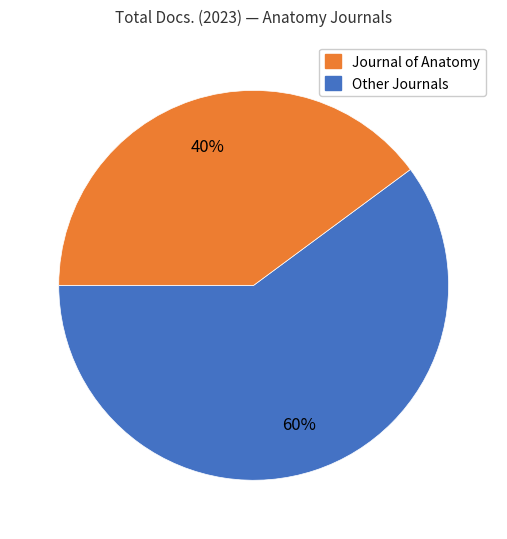

To the nearest percent, what is the average slice percentage?

50%